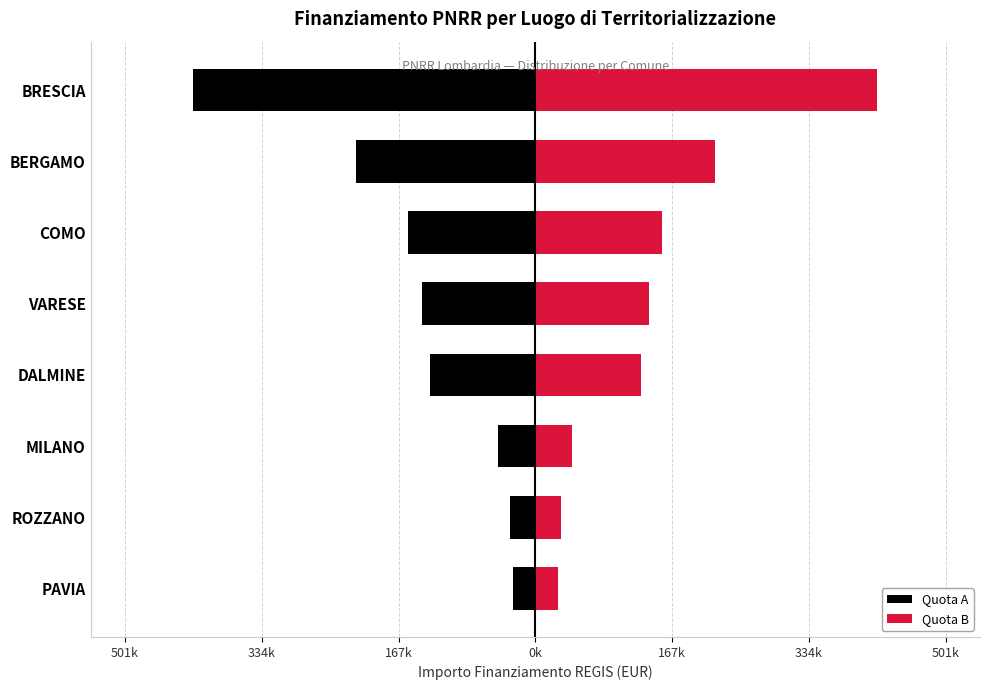

What are all the series names shown in the legend?

Quota A, Quota B